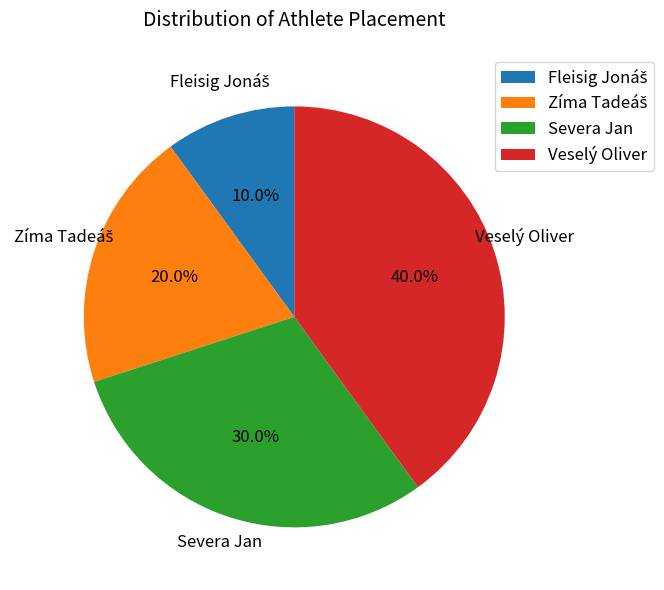

To the nearest percent, what percentage of the pie is Severa Jan?

30%